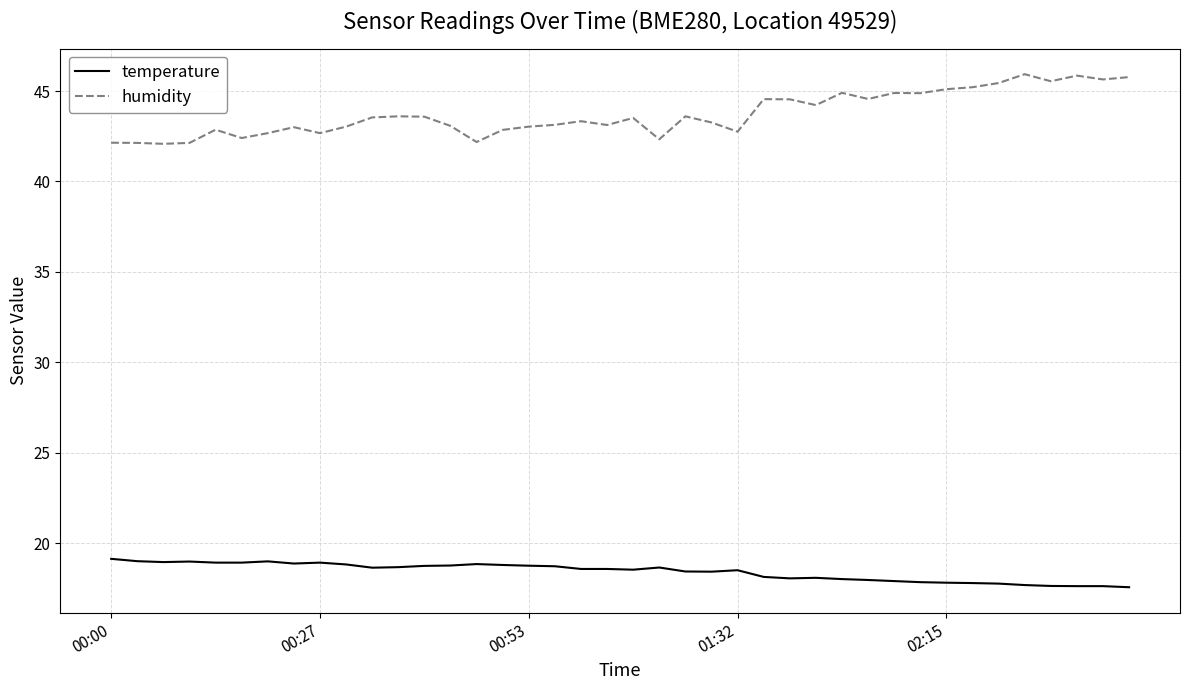

List the series in order of their overall mean, lowest first.

temperature, humidity